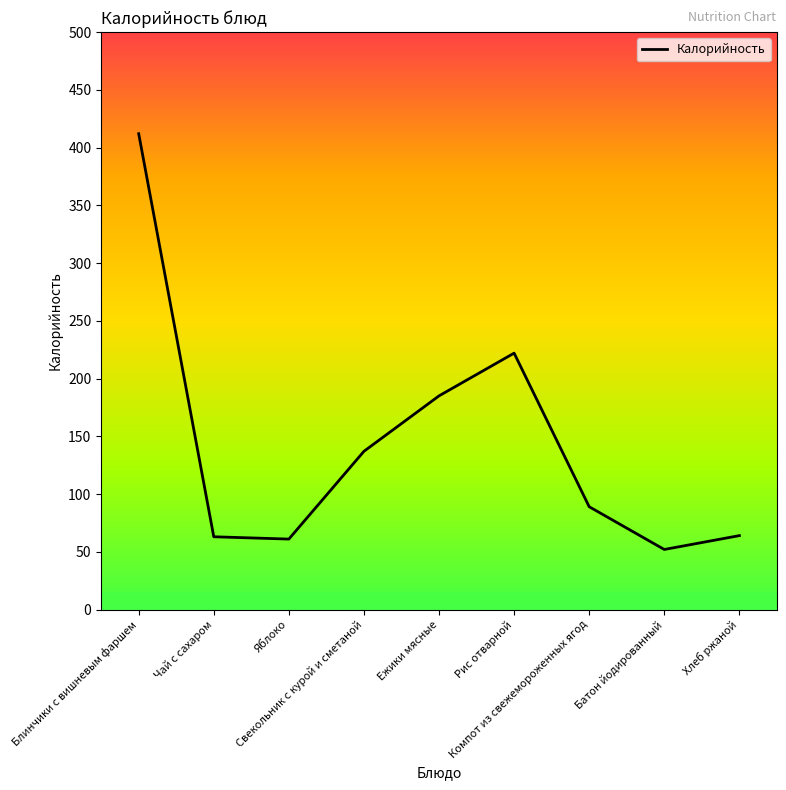

List the labels in order of value, largest first.

Блинчики с вишневым фаршем, Рис отварной, Ежики мясные, Свекольник с курой и сметаной, Компот из свежемороженных ягод, Хлеб ржаной, Чай с сахаром, Яблоко, Батон йодированный